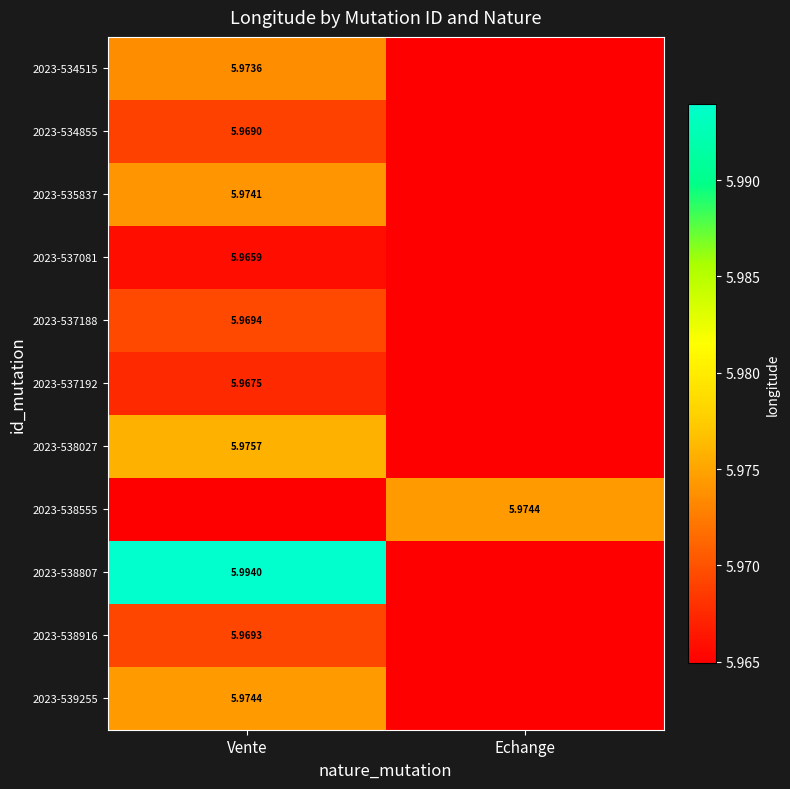

True or false: 2023-537081 has a value of 6.0 at Vente.

True